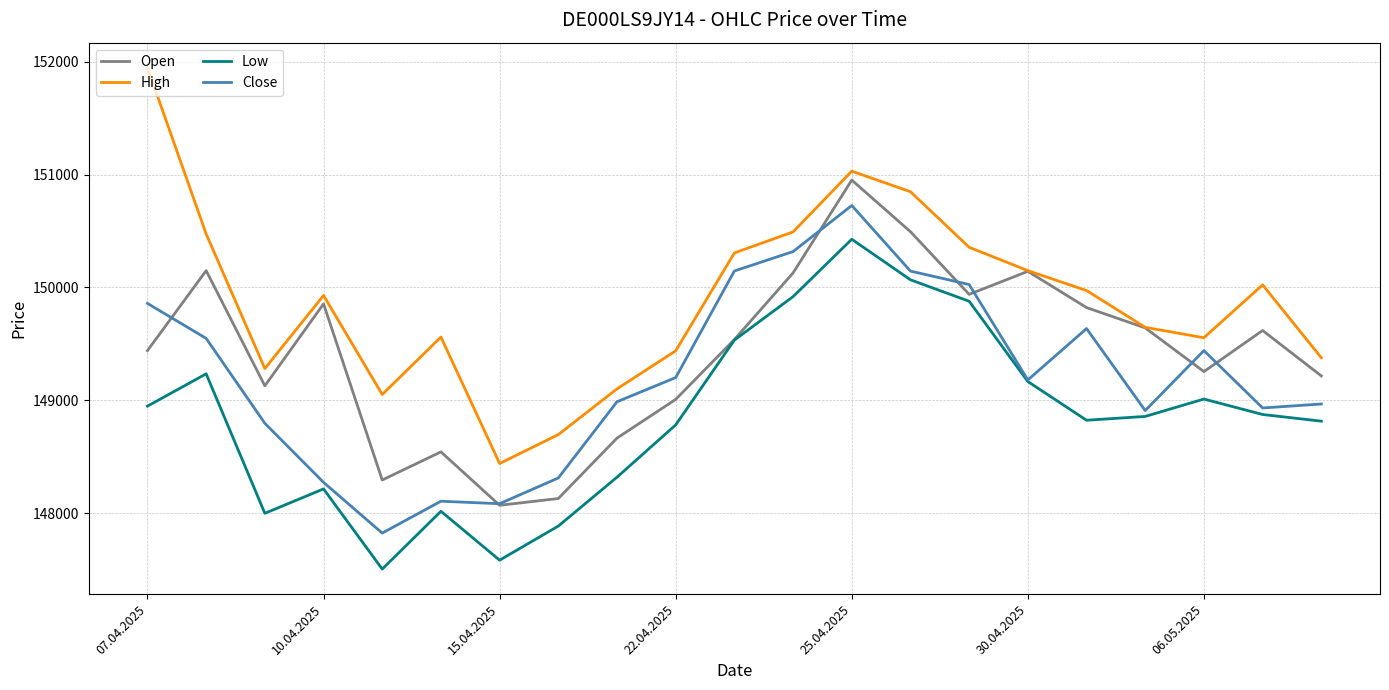

True or false: High and Low intersect in this chart.

False